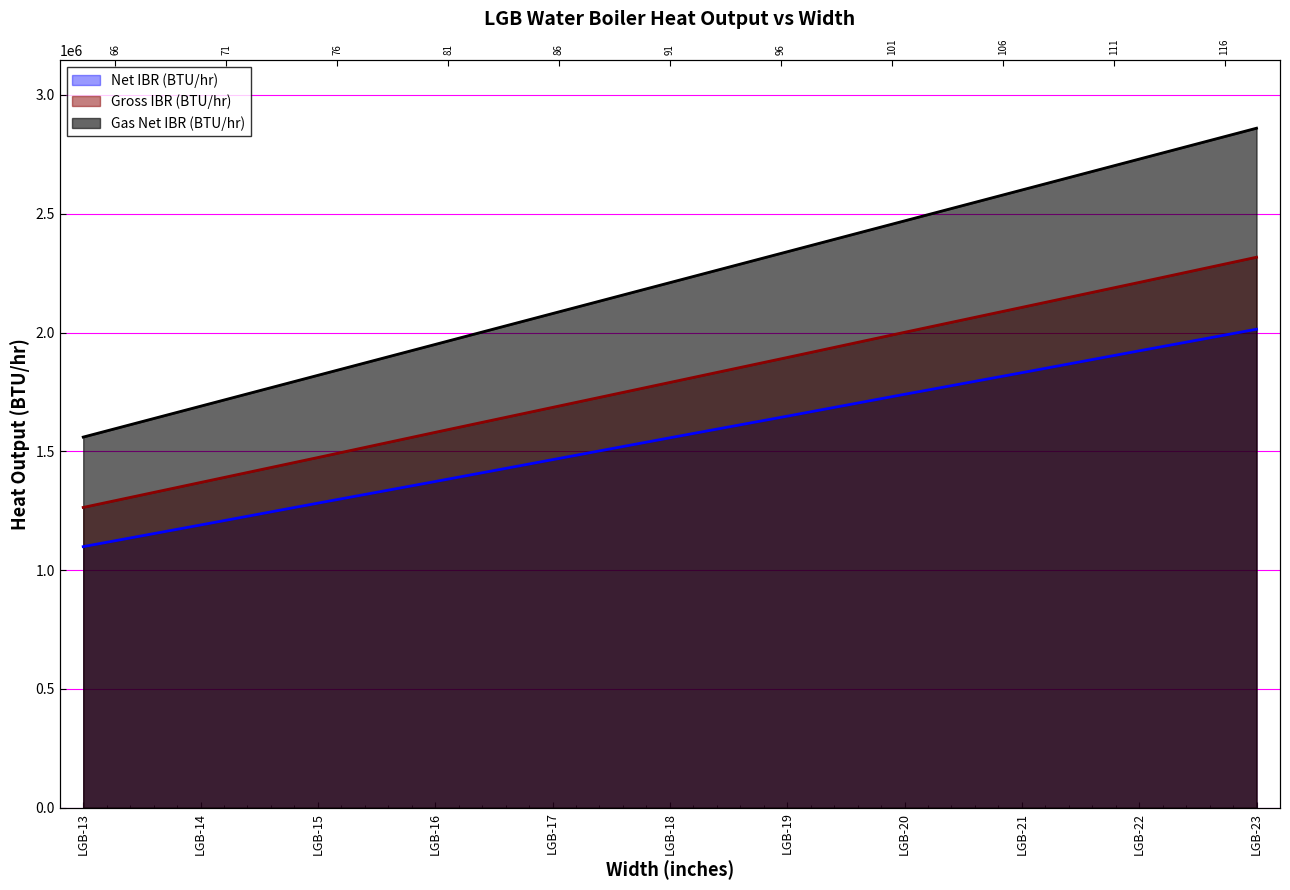

What is the value of the Gross IBR (BTU/hr) point at the 10th from the left?

2211000